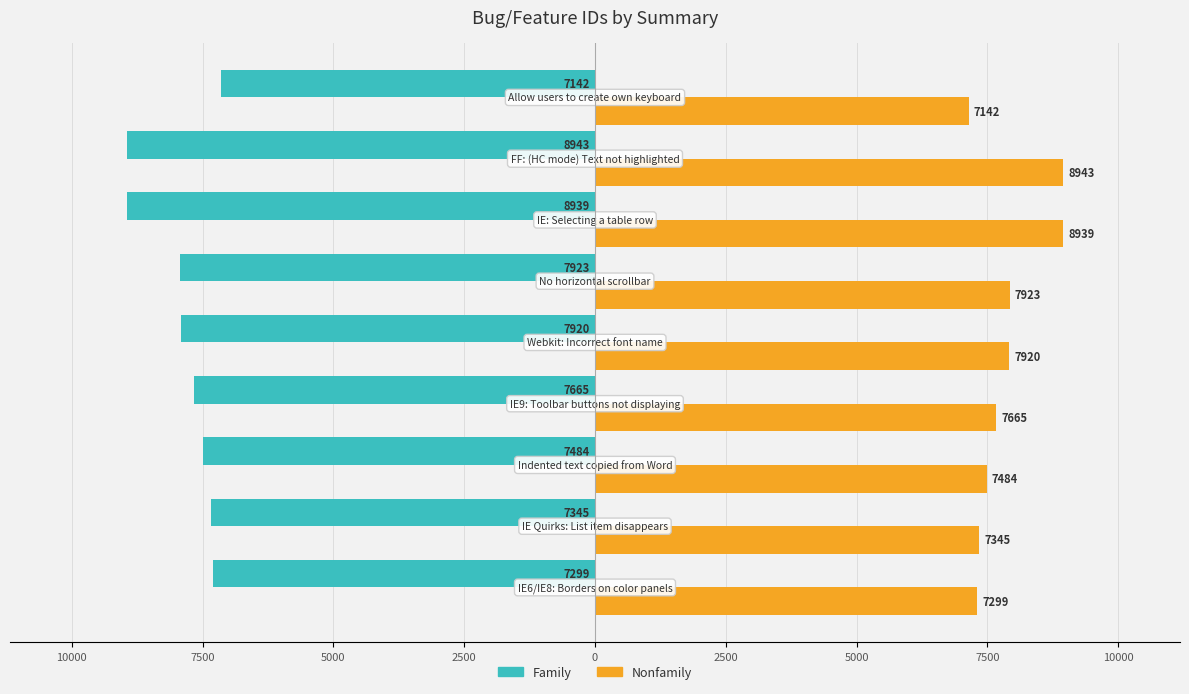

Which series has the widest spread of values?

Family